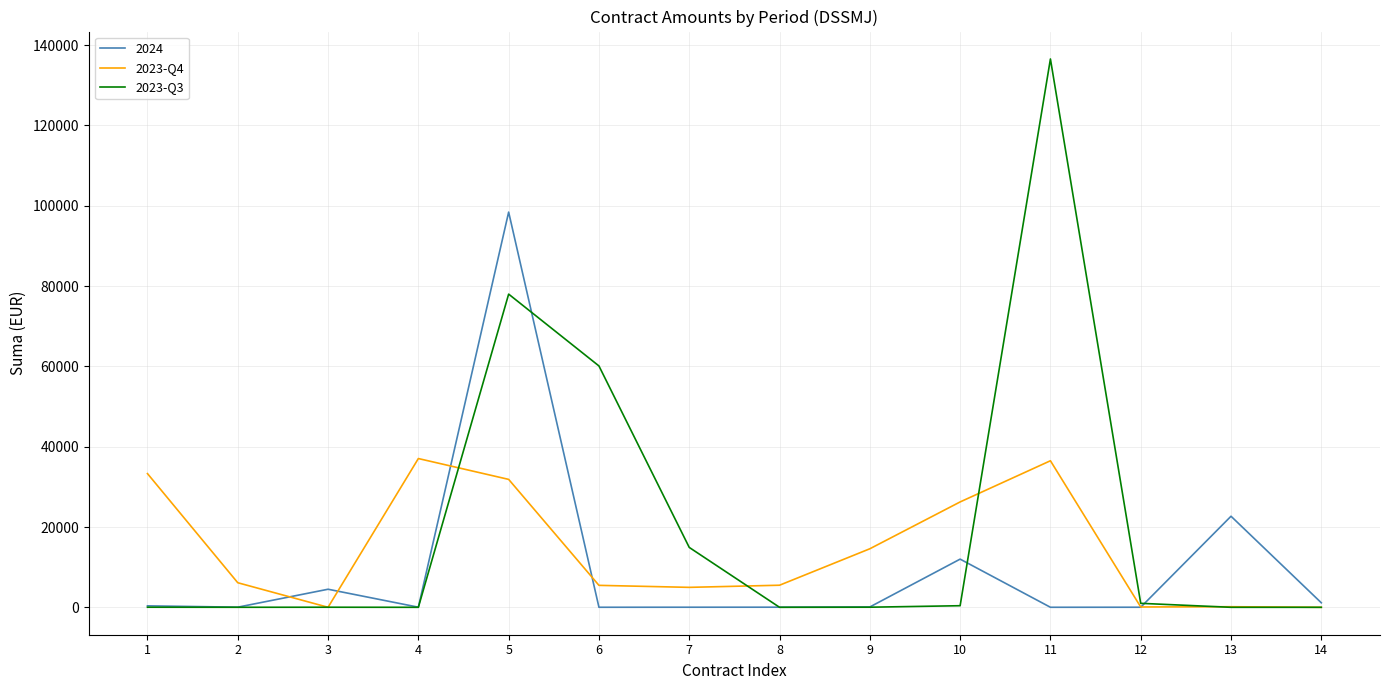

Which series has the largest range (max minus min)?

2023-Q3